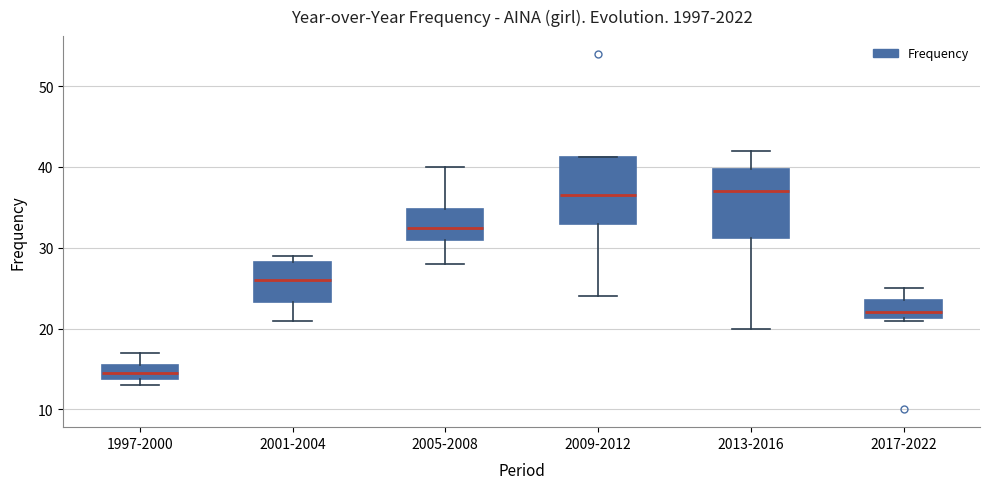

Where is the upper edge of the box for 1997-2000 on the y-axis? The values are not printed on the chart, so give them approximately, as read against the axis.

16